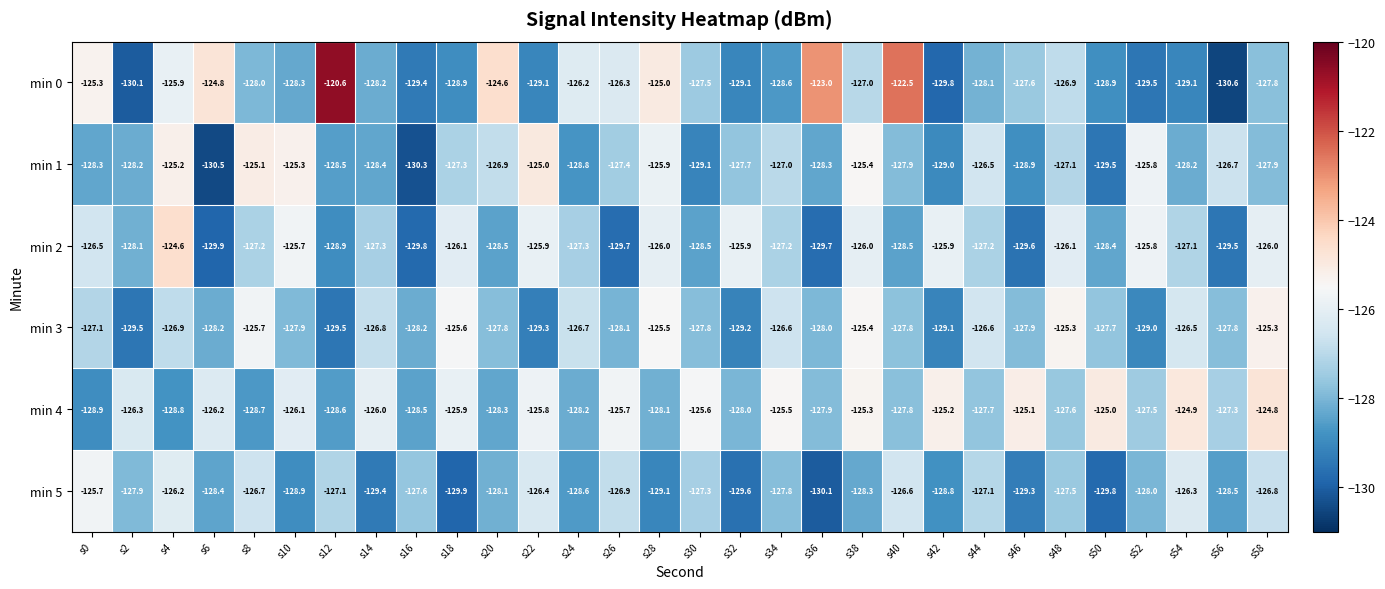

The value of min 1 at s42 is -129.0. True or false?

True